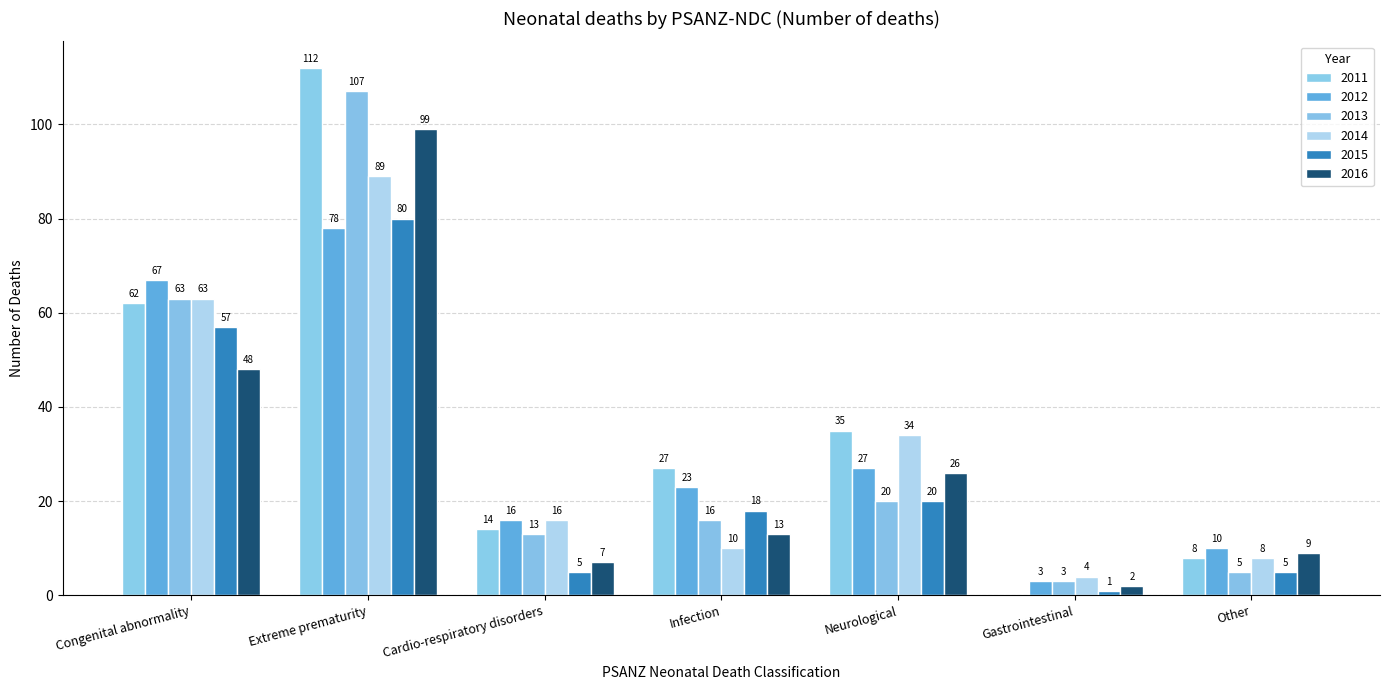

Reading left to right, what are all the values shown in this chart?

2011: 62	112	14	27	35	0	8
2012: 67	78	16	23	27	3	10
2013: 63	107	13	16	20	3	5
2014: 63	89	16	10	34	4	8
2015: 57	80	5	18	20	1	5
2016: 48	99	7	13	26	2	9